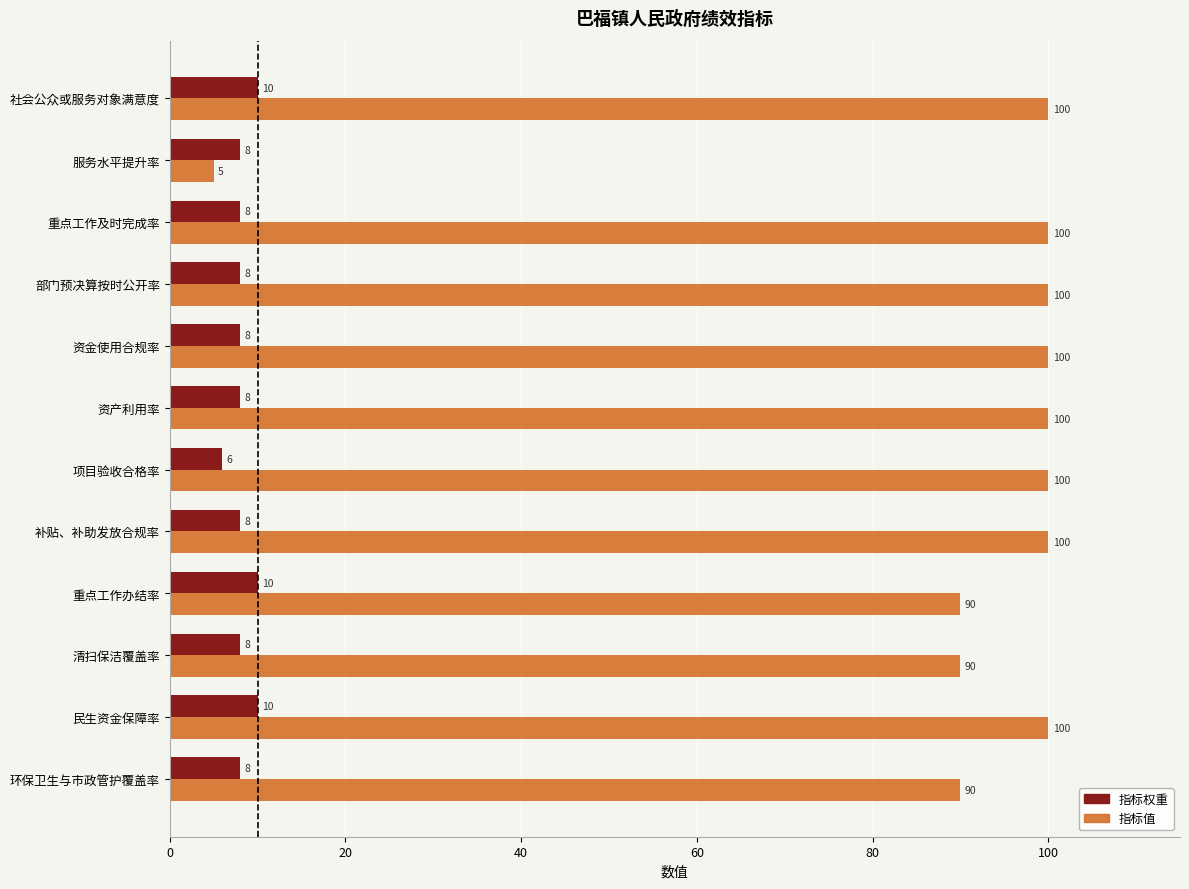

True or false: 指标值 has a value of 100 at 民生资金保障率.

True